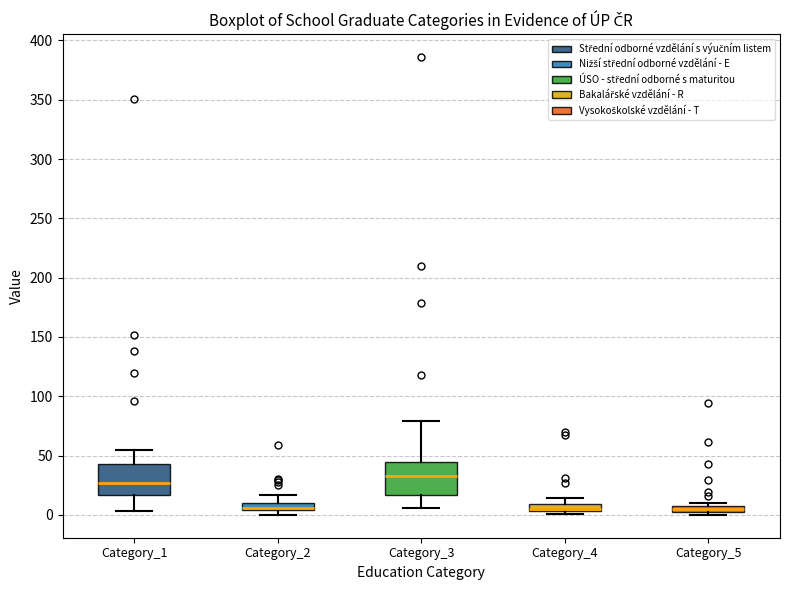

Where does the upper whisker of the box for Category_1 end on the y-axis? The values are not printed on the chart, so give them approximately, as read against the axis.

55